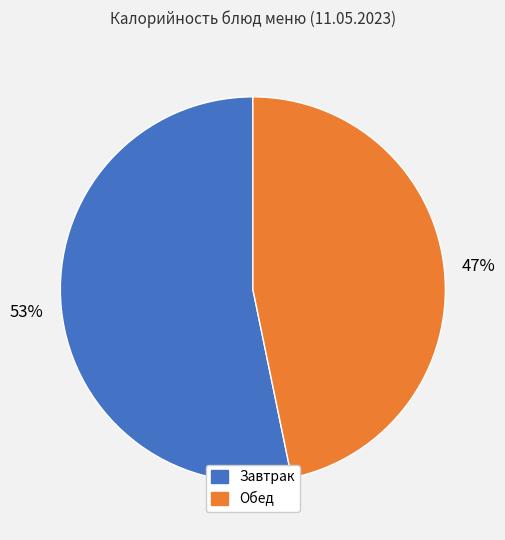

Does any single category account for the majority?

Yes